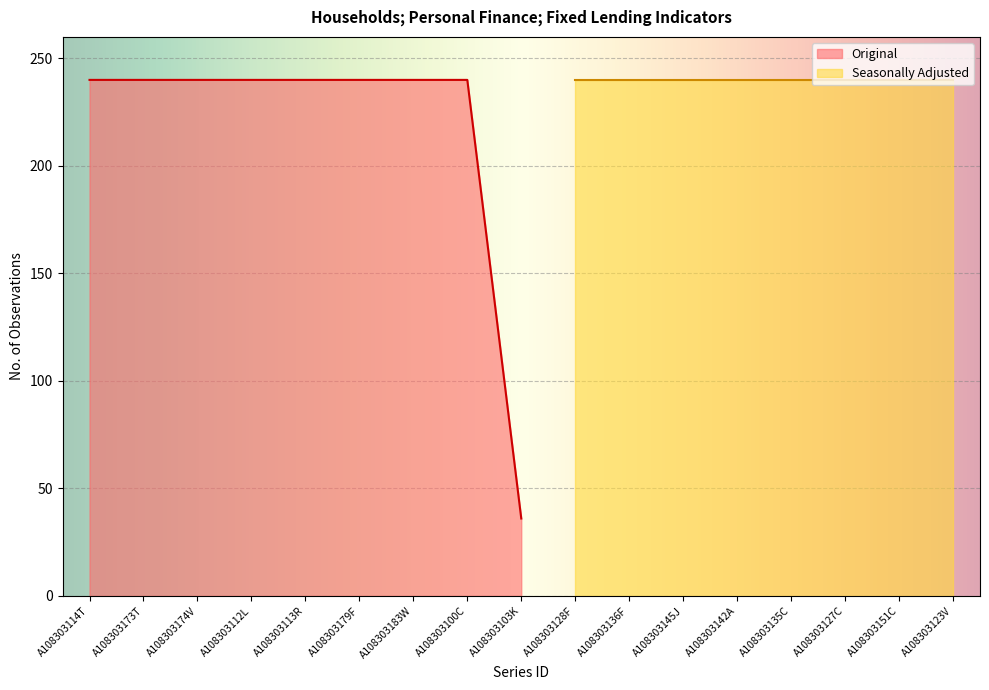

True or false: Original has a value of 322 at A108303179F.

False